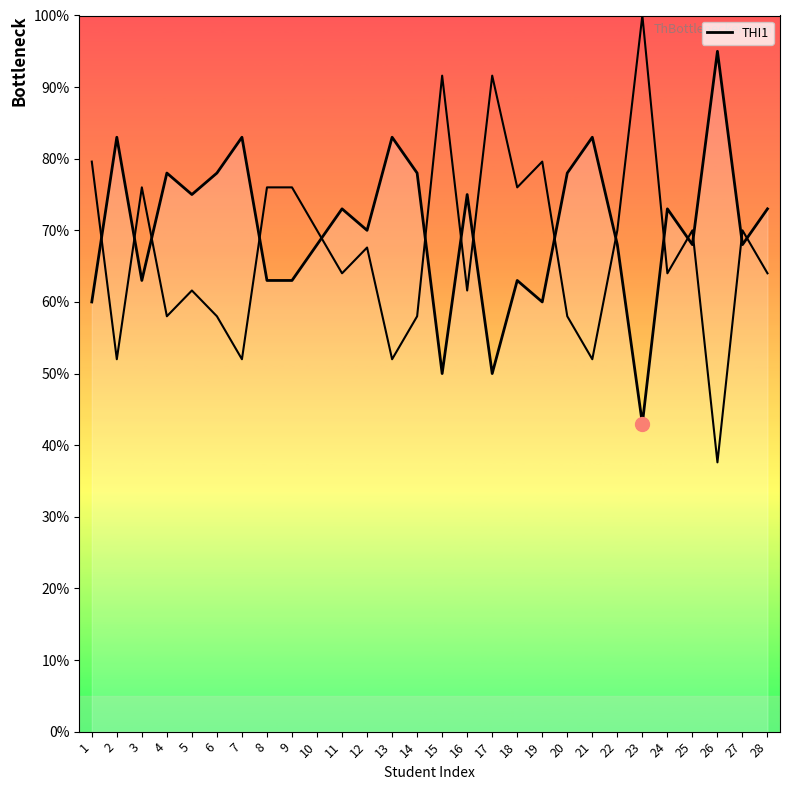

The value at 10 is 6.8. True or false?

True